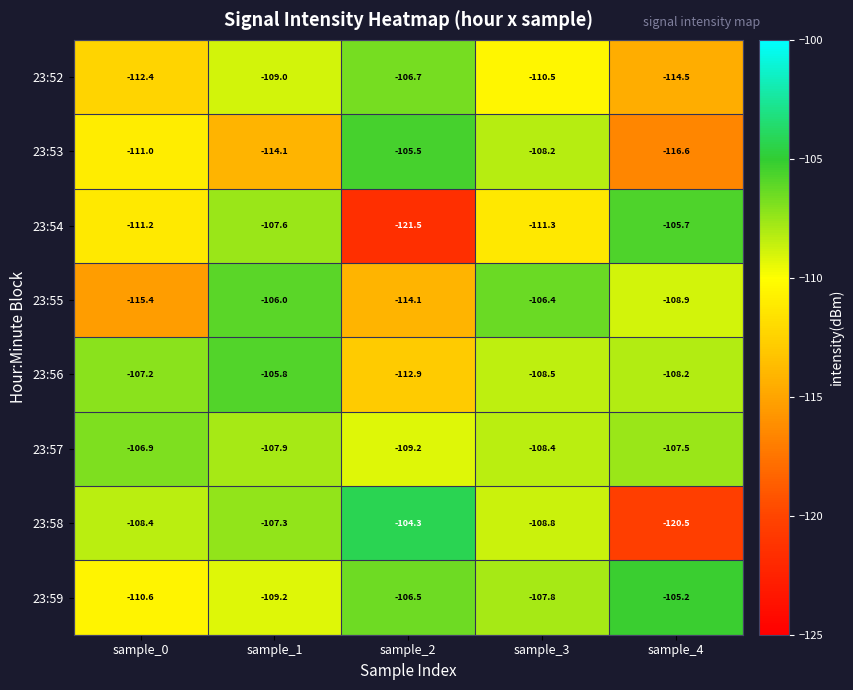

The 23:54 series shows -105.7 at sample_4. True or false?

True